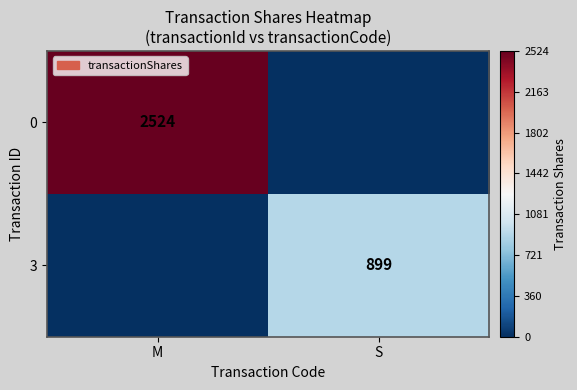

How many 0 values are between 0 and 2524?

2